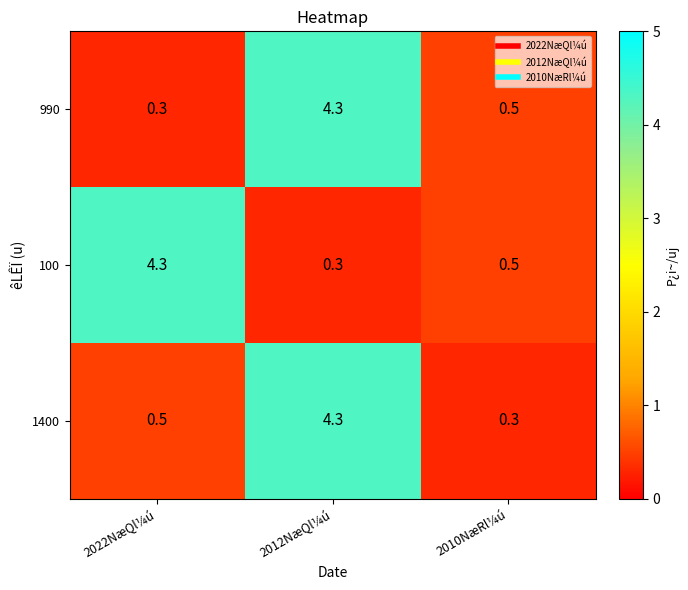

What is the difference between the 1400 values at 2012NæQl¼ú and 2022NæQl¼ú?

3.8